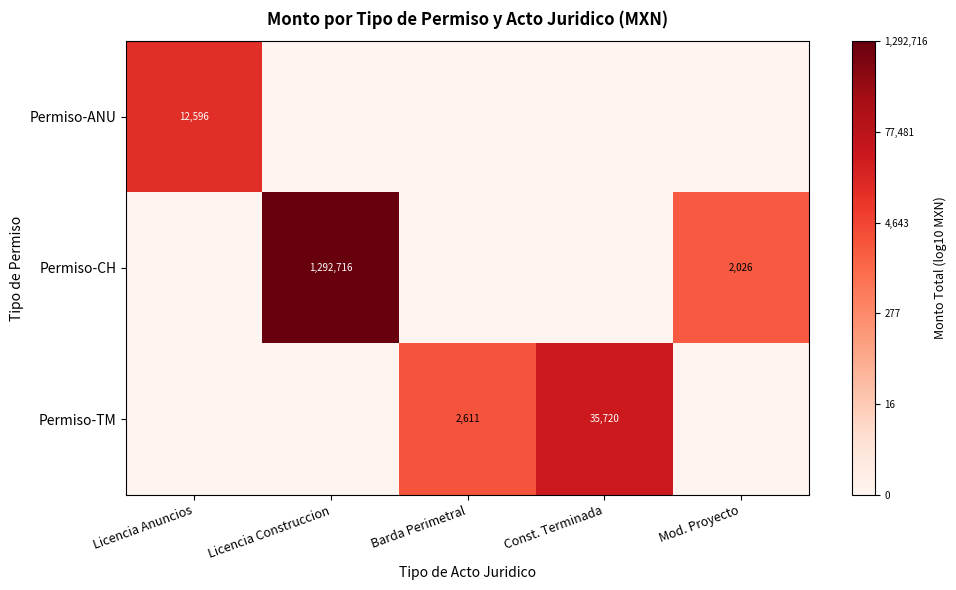

True or false: Permiso-CH has a value of 1292716 at Licencia Construccion.

True